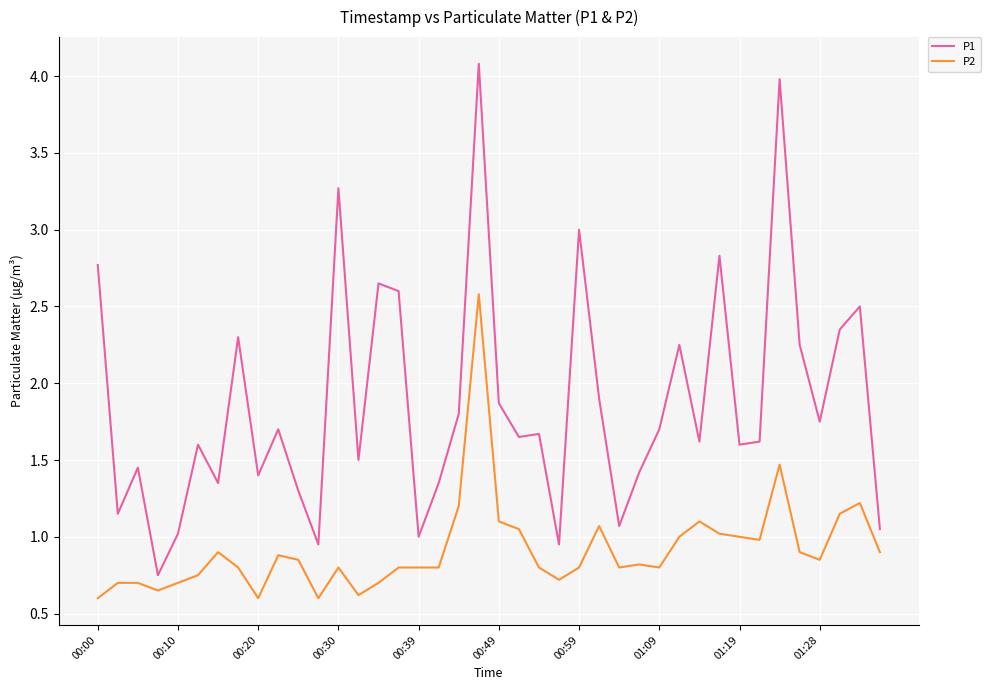

What is the maximum value shown in the chart?

4.1